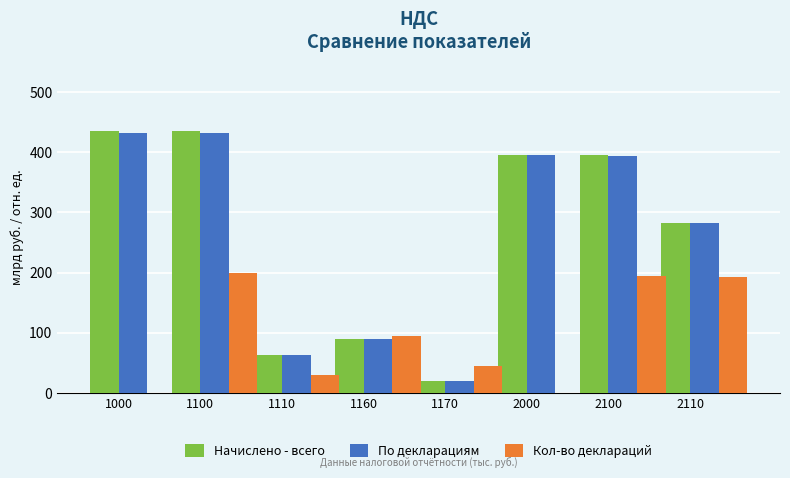

What is the difference between the Кол-во деклараций values at 1160 and 1170?

50.7